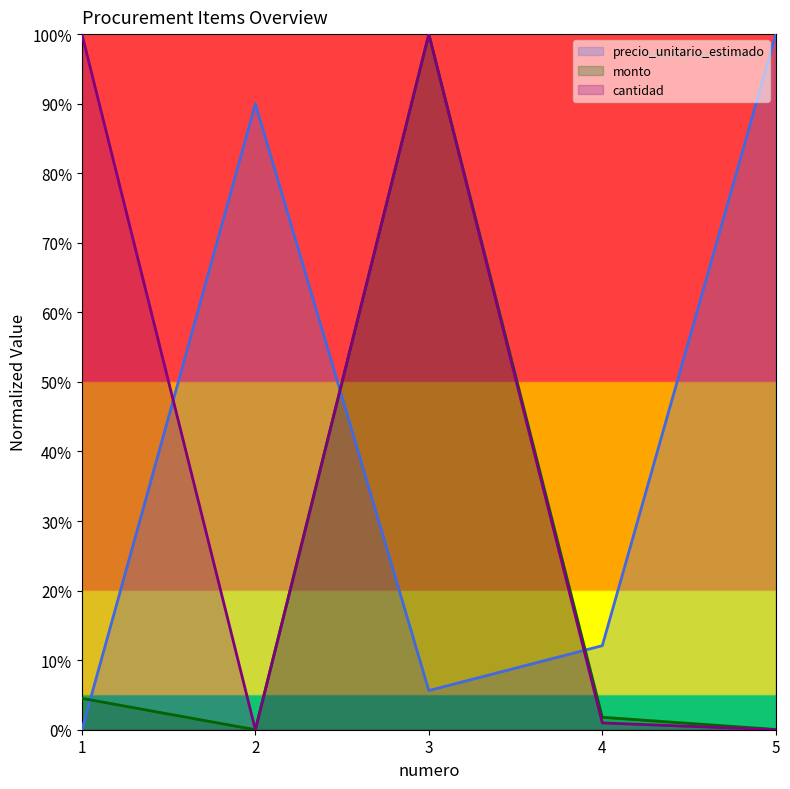

At which category does cantidad reach its first local peak?

3